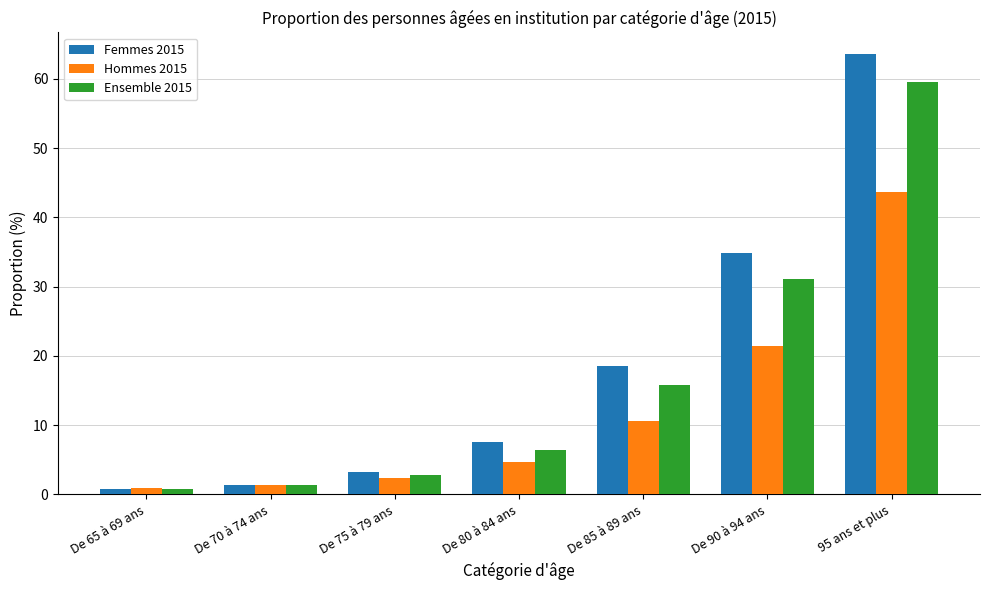

At De 90 à 94 ans, list the series in order from smallest to largest.

Hommes 2015, Ensemble 2015, Femmes 2015